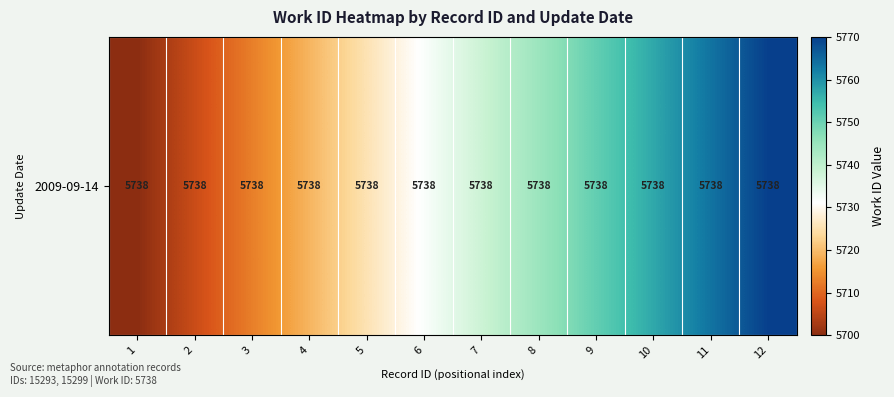

Rank the categories by value from lowest to highest.

1, 2, 3, 4, 5, 6, 7, 8, 9, 10, 11, 12